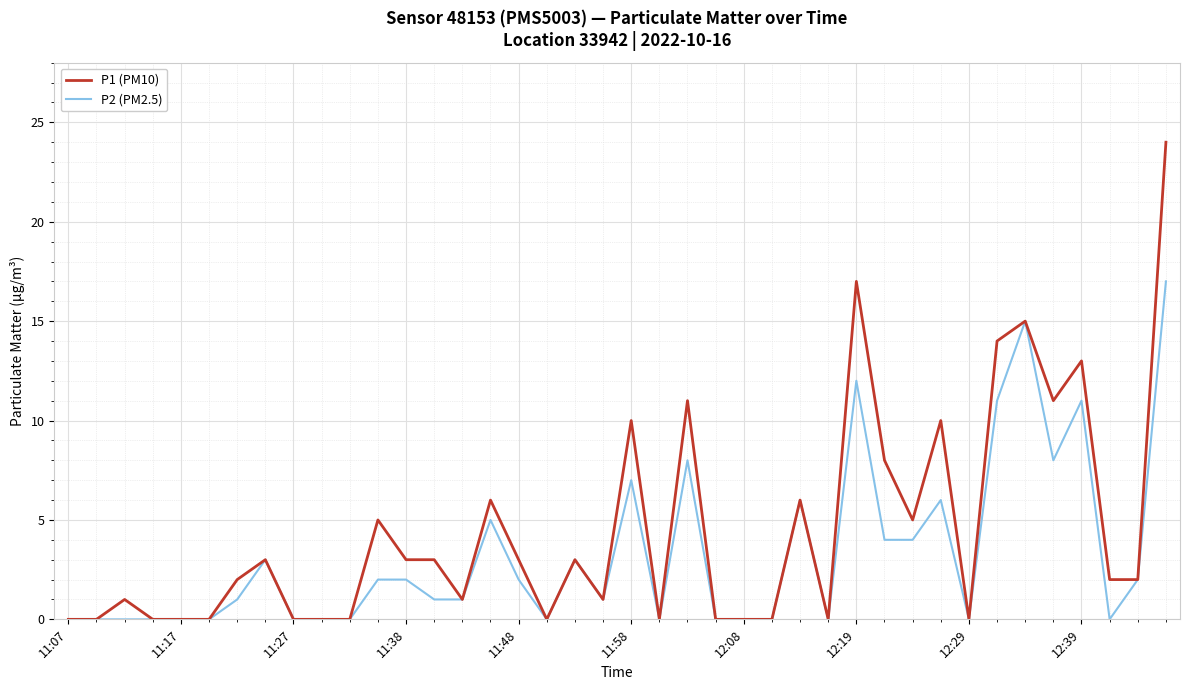

Which series has the largest total across all categories?

P1 (PM10)